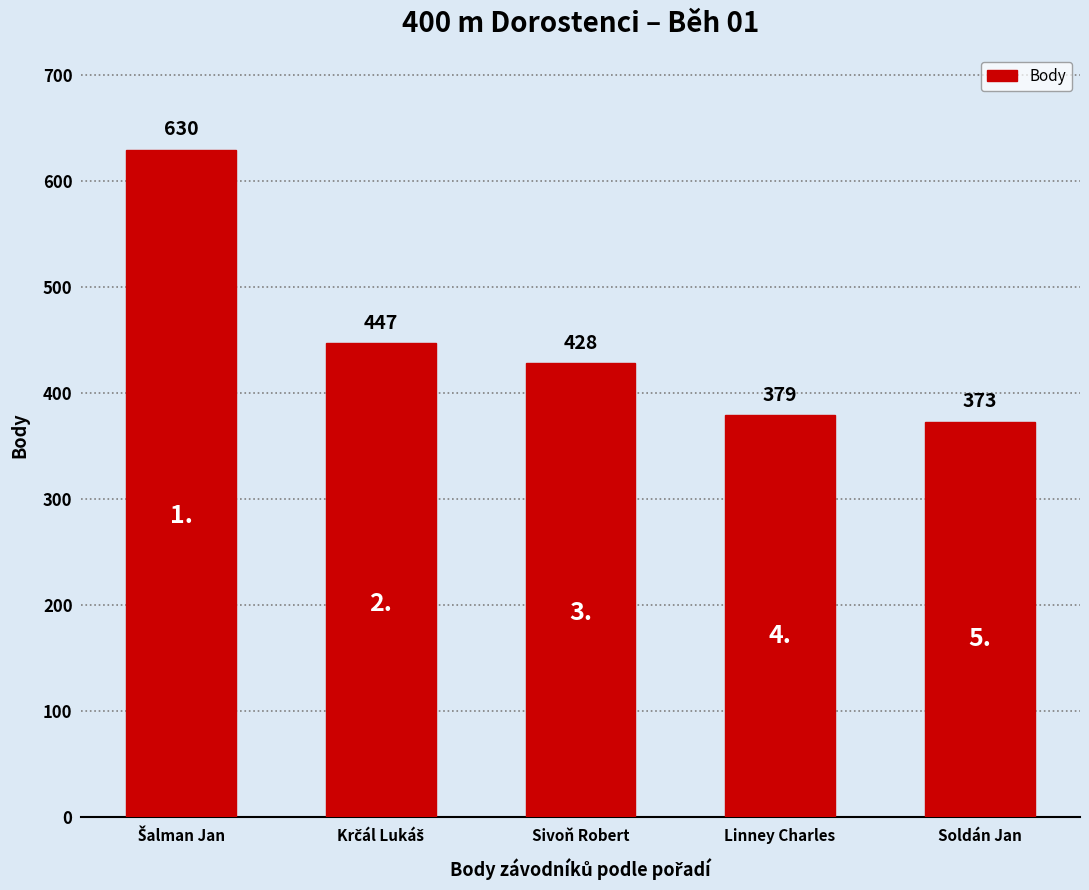

Reading left to right, list all the values displayed in this chart.

630	447	428	379	373